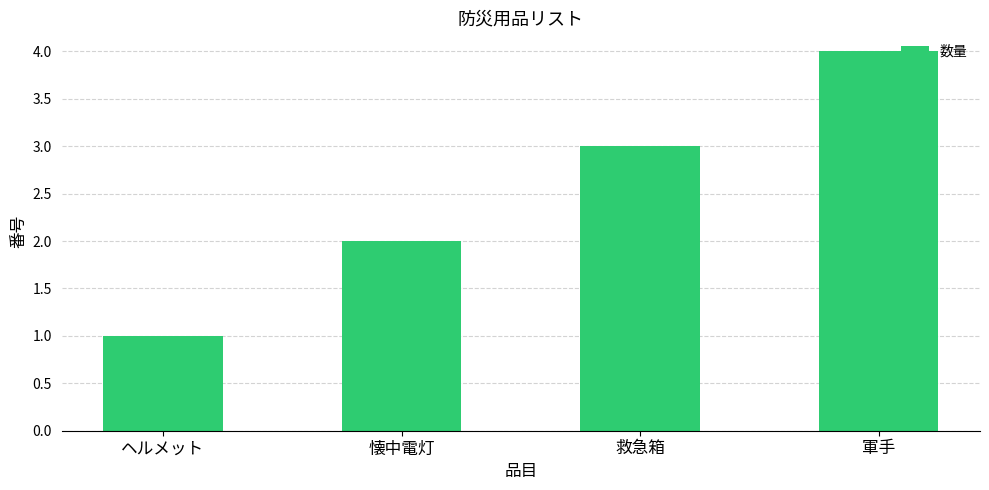

What position from the left is 軍手?

4